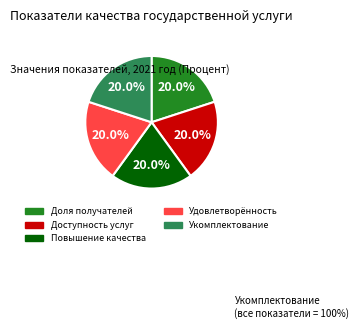

Is Повышение качества the majority of the pie?

No